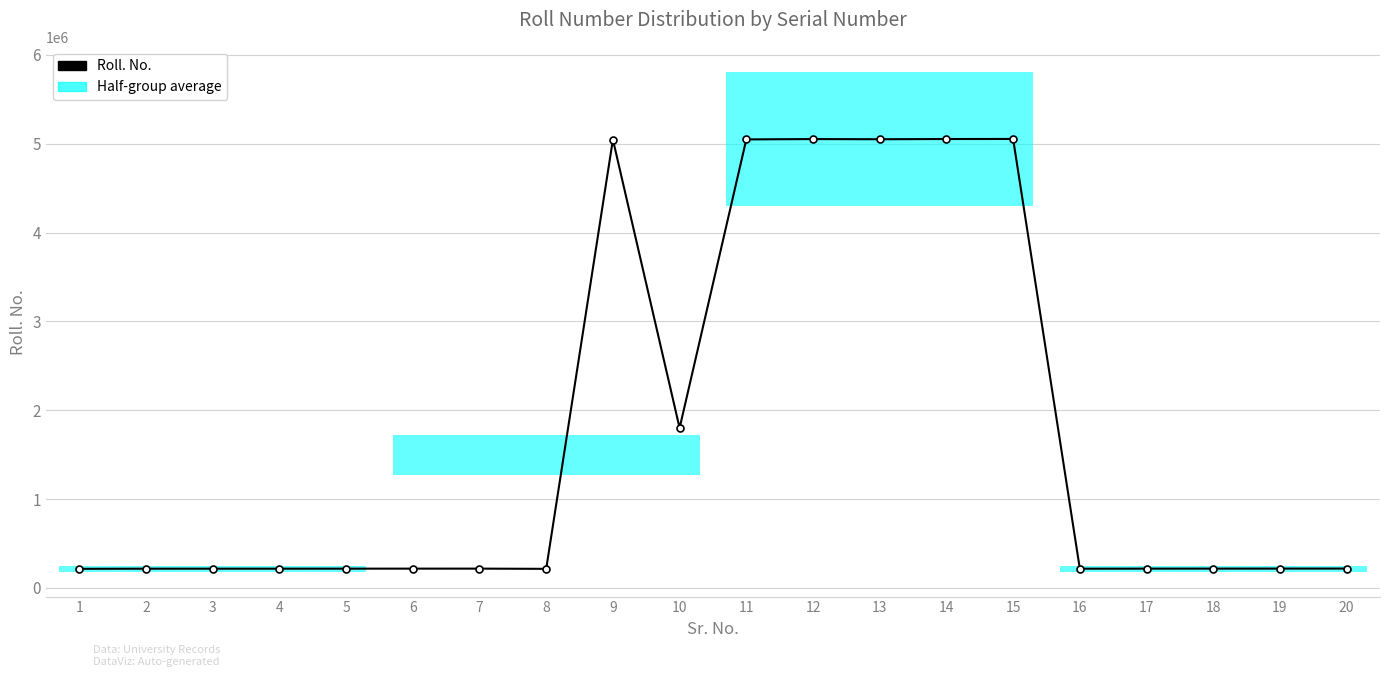

What is the greatest value displayed?

5053513